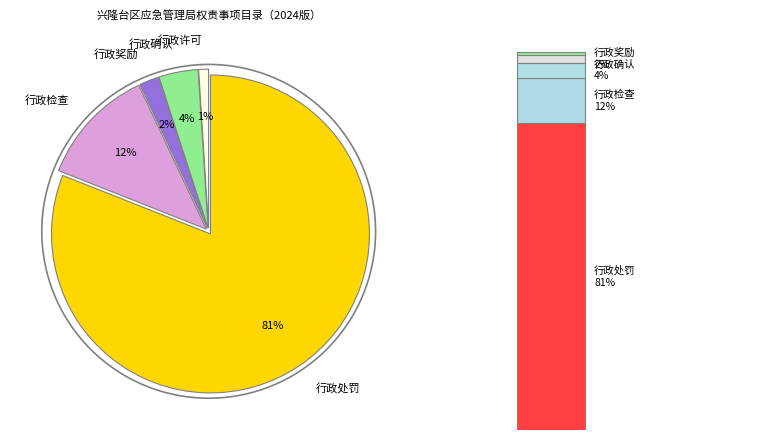

Rank the categories by value from lowest to highest.

行政许可, 行政奖励, 行政确认, 行政检查, 行政处罚